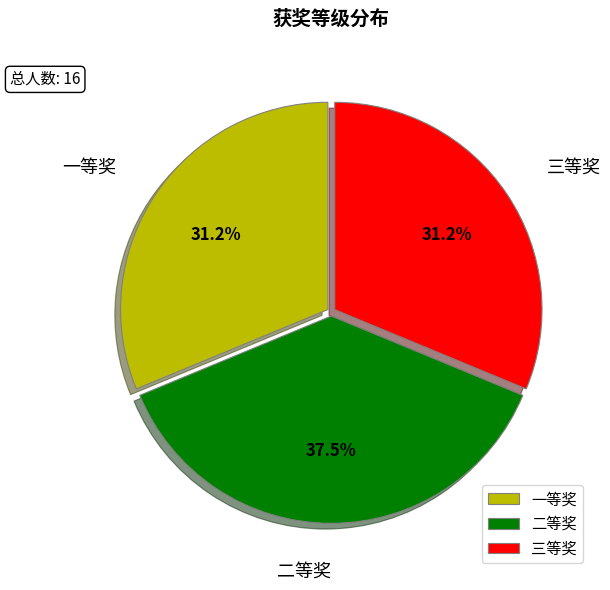

Is there a majority slice in this chart?

No